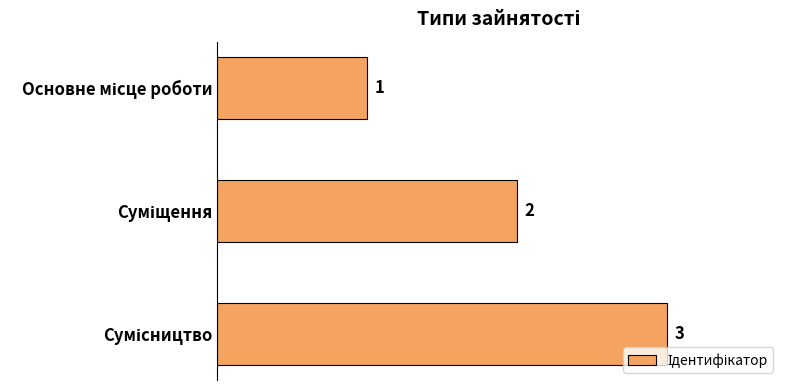

What is the average value?

2